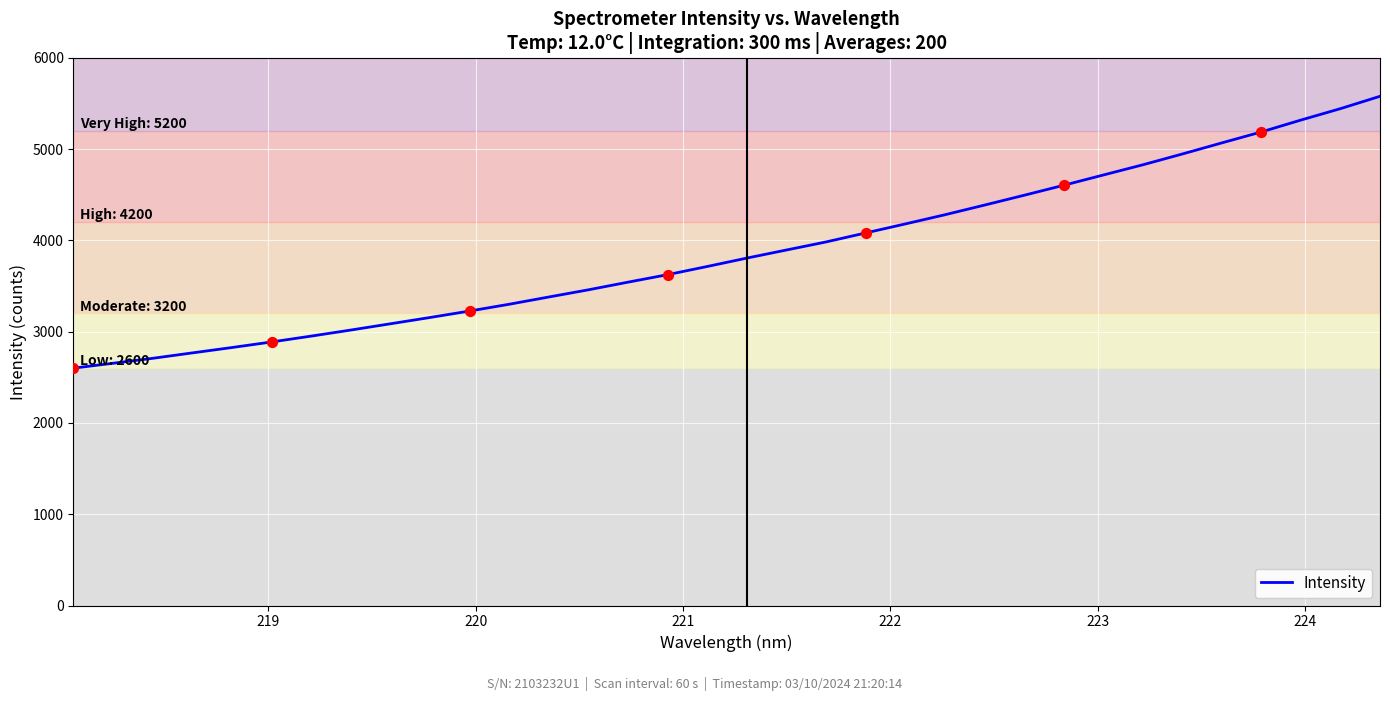

What is the greatest value displayed?

5577.6